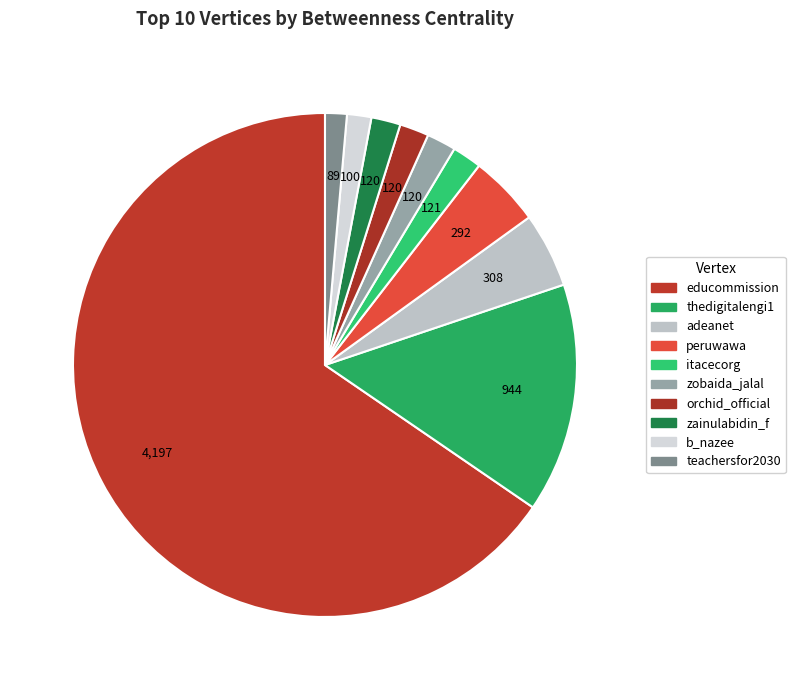

Which category has the smallest portion of the pie?

teachersfor2030